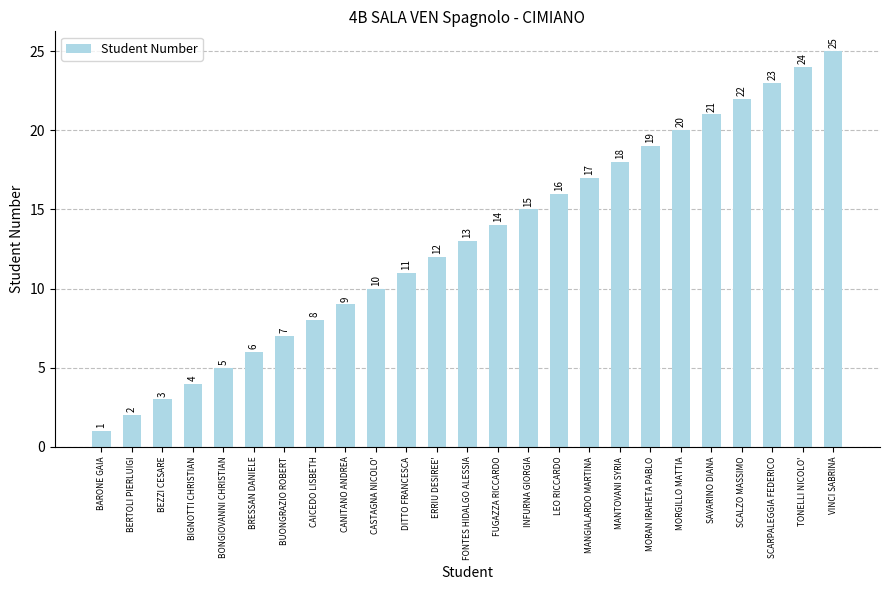

What is the value of the 5th bar from the left?

5